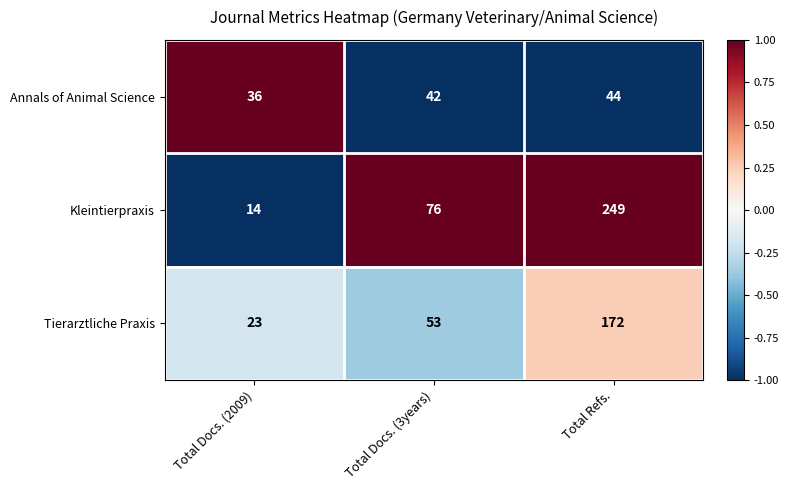

Read the Kleintierpraxis value at Total Docs. (2009).

14